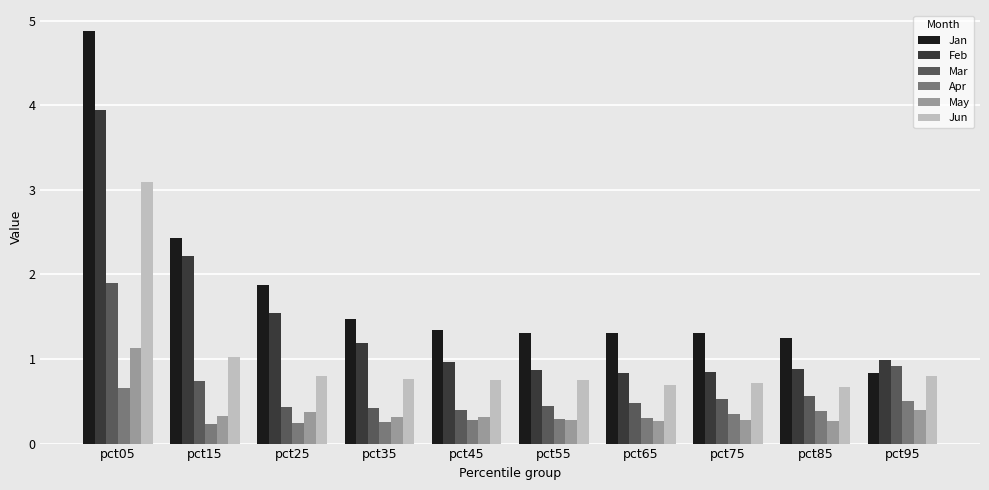

What is the difference between the highest and lowest values at pct55?

1.0